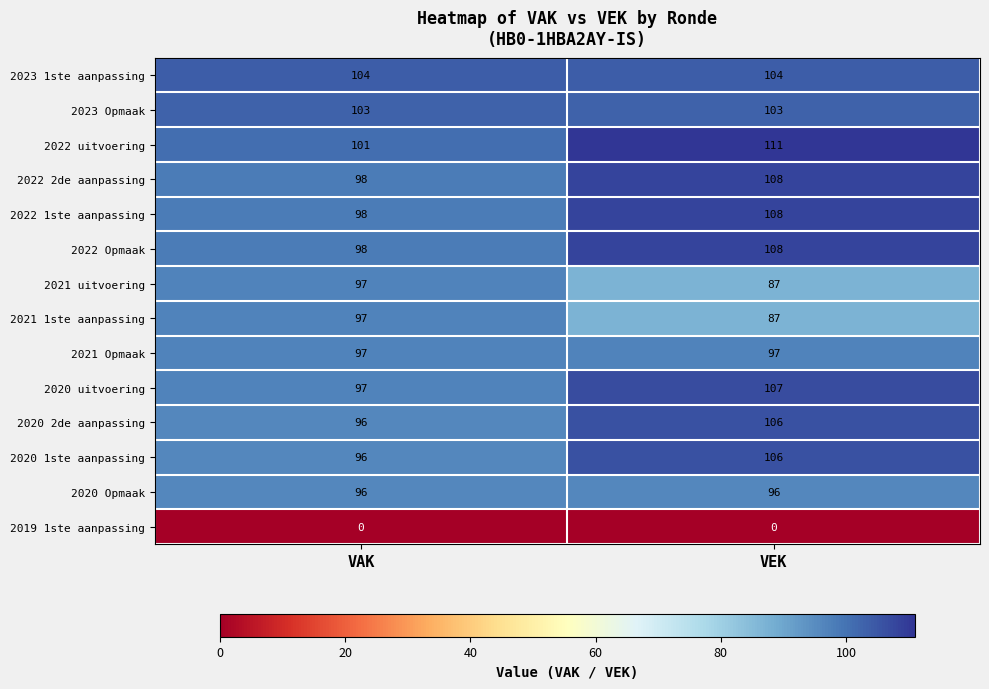

What is the difference between the highest and lowest values at VEK?

111